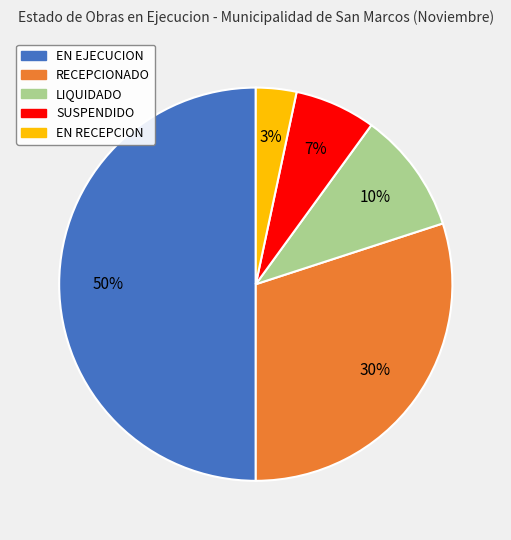

How many slices are in this pie chart?

5